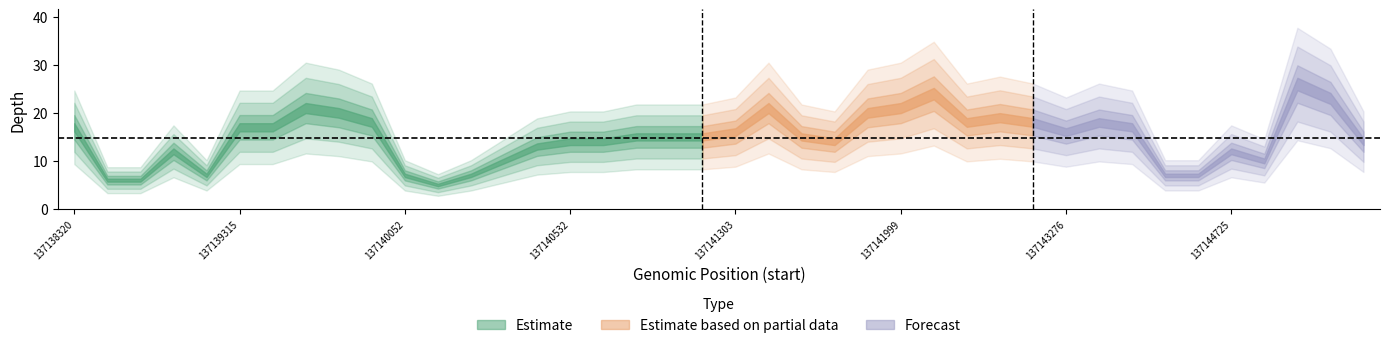

At which category does the data reach its first local peak?

3